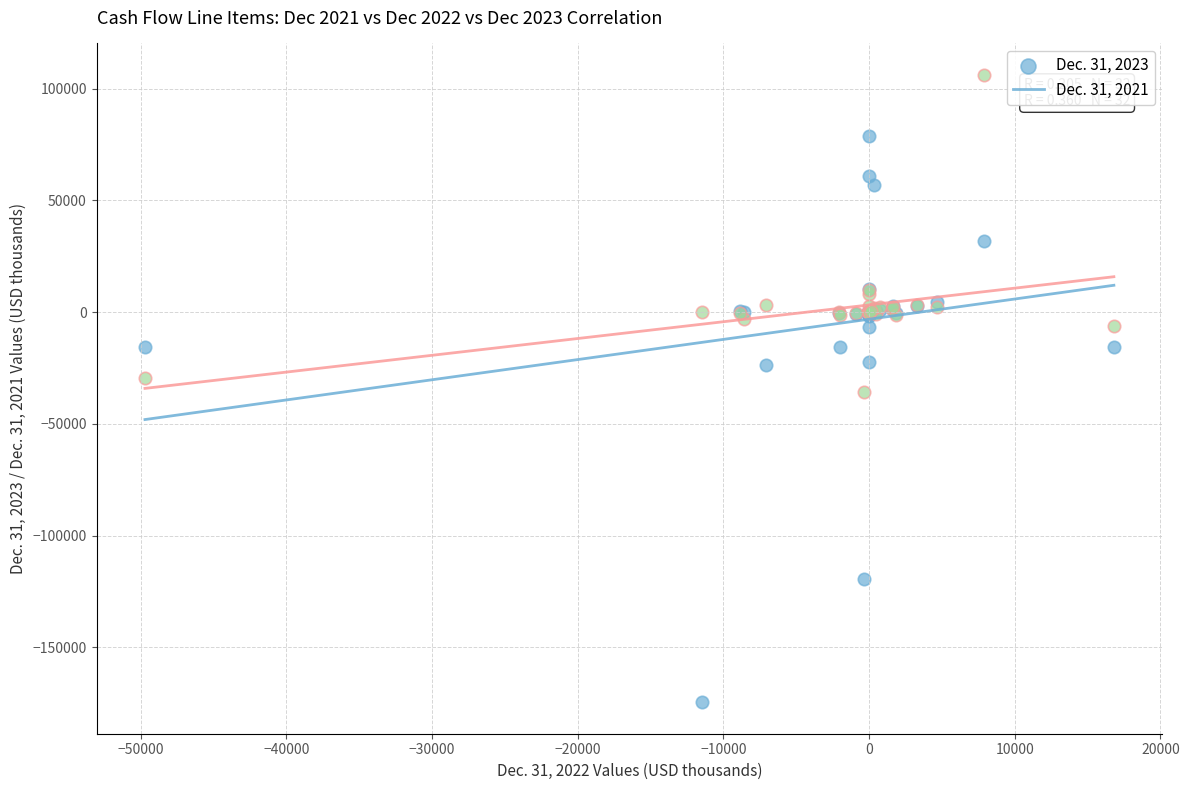

Which series has the largest Y range (max minus min)?

Dec. 31, 2023